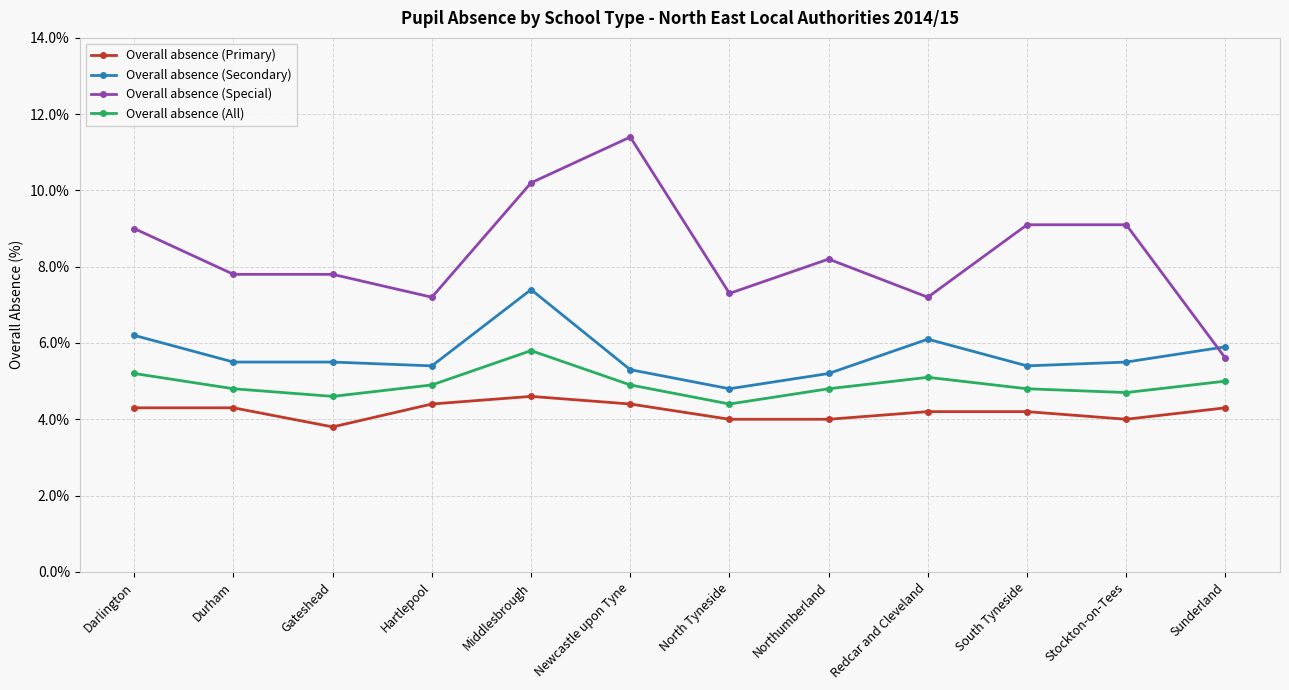

How many lines are shown in the chart?

4